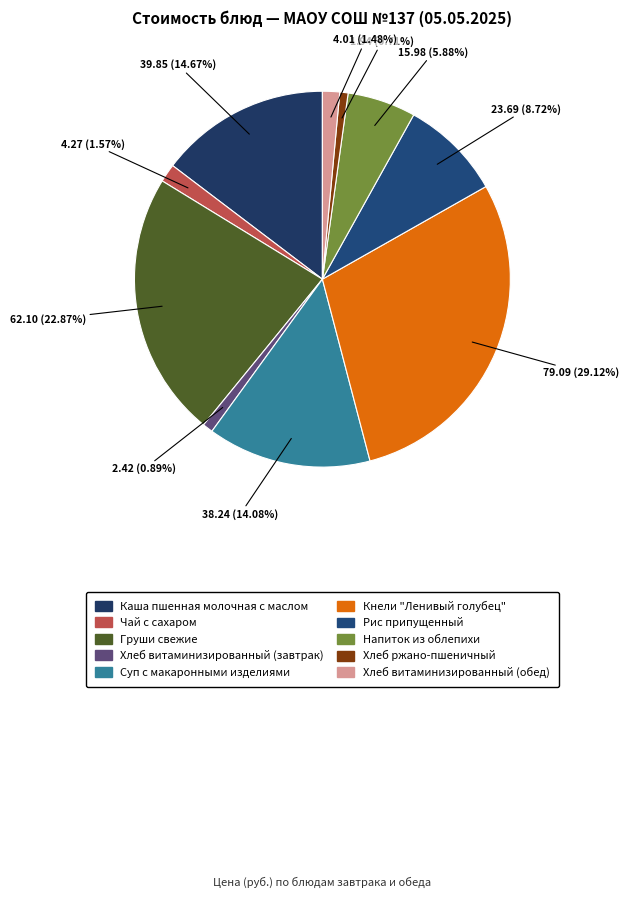

Rank the categories by value from lowest to highest.

Хлеб ржано-пшеничный, Хлеб витаминизированный
(завтрак), Хлеб витаминизированный
(обед), Чай с сахаром, Напиток из облепихи, Рис припущенный, Суп с макаронными
изделиями, Каша пшенная молочная
с маслом, Груши свежие, Кнели "Ленивый голубец"